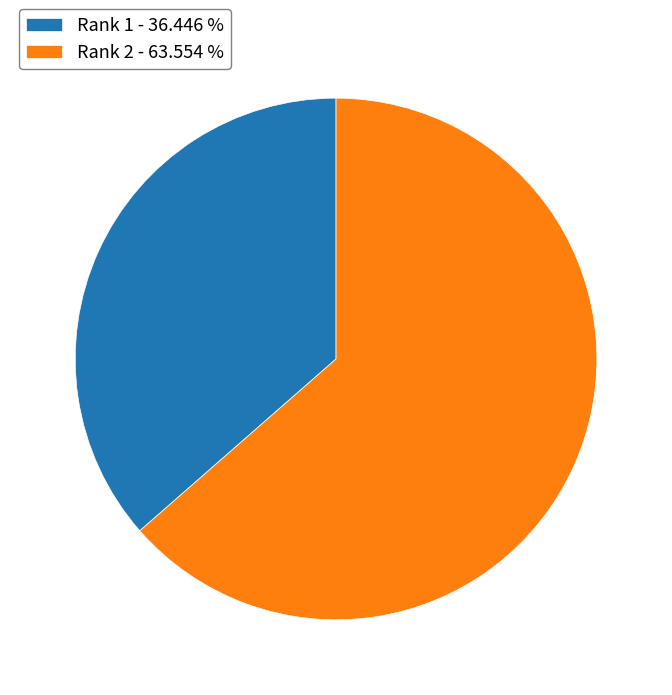

Does any single category account for the majority?

Yes